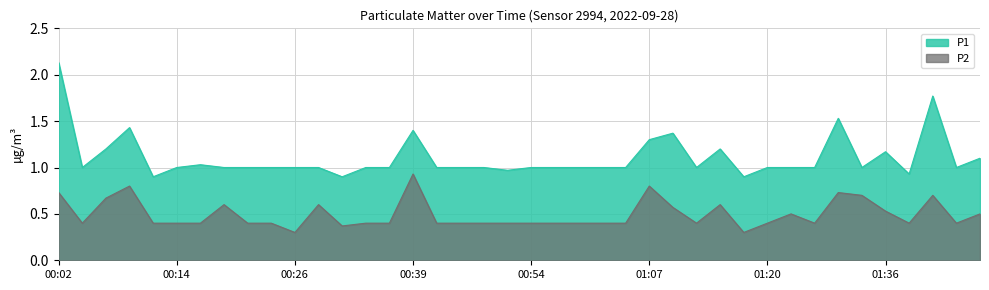

Reading right to left, list all the values displayed in this chart.

P1: 1.1	1.0	1.8	0.9	1.2	1.0	1.5	1.0	1.0	1.0	0.9	1.2	1.0	1.4	1.3	1.0	1.0	1.0	1.0	1.0	1.0	1.0	1.0	1.0	1.4	1.0	1.0	0.9	1.0	1.0	1.0	1.0	1.0	1.0	1.0	0.9	1.4	1.2	1.0	2.1
P2: 0.5	0.4	0.7	0.4	0.5	0.7	0.7	0.4	0.5	0.4	0.3	0.6	0.4	0.6	0.8	0.4	0.4	0.4	0.4	0.4	0.4	0.4	0.4	0.4	0.9	0.4	0.4	0.4	0.6	0.3	0.4	0.4	0.6	0.4	0.4	0.4	0.8	0.7	0.4	0.7